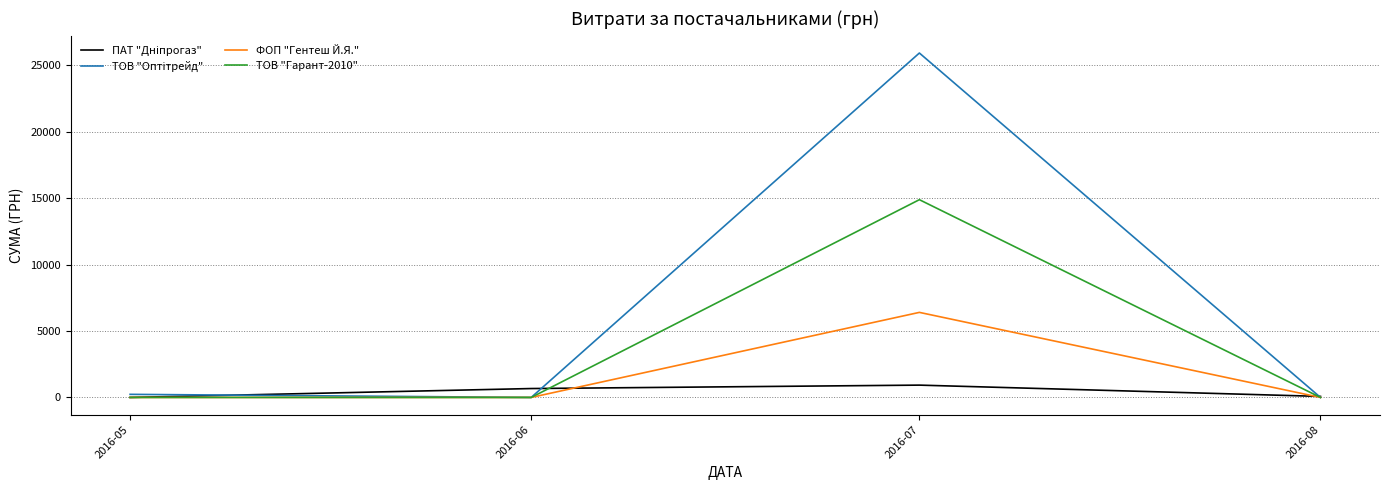

What is the total value across all series at 2016-07?

48160.6